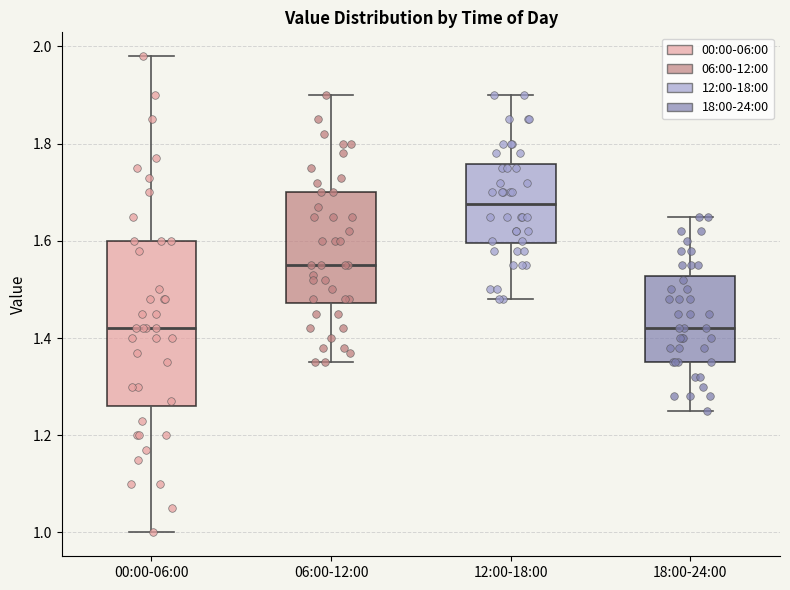

Reading left to right, read every box against the y-axis: the position of its median line, the range the box covers, and the ends of its whiskers. The values are not printed on the chart, so give them approximately, as read against the axis.

00:00-06:00: median 1.42, box 1.26 to 1.60, whiskers 1.00 to 1.98
06:00-12:00: median 1.56, box 1.48 to 1.70, whiskers 1.36 to 1.90
12:00-18:00: median 1.68, box 1.60 to 1.76, whiskers 1.48 to 1.90
18:00-24:00: median 1.42, box 1.36 to 1.52, whiskers 1.26 to 1.66